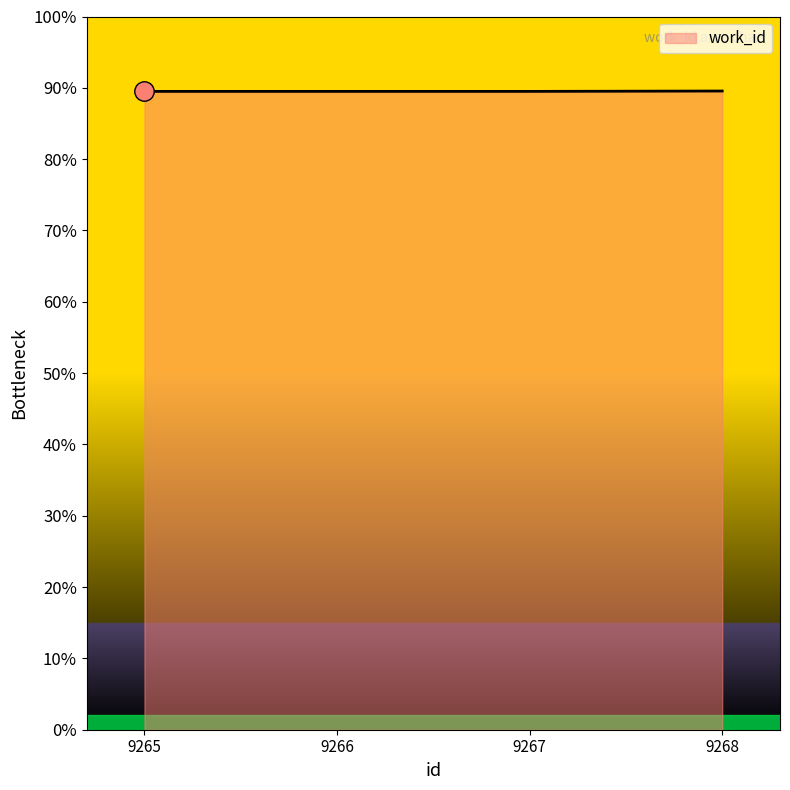

Which category has the lowest value across all series?

9265